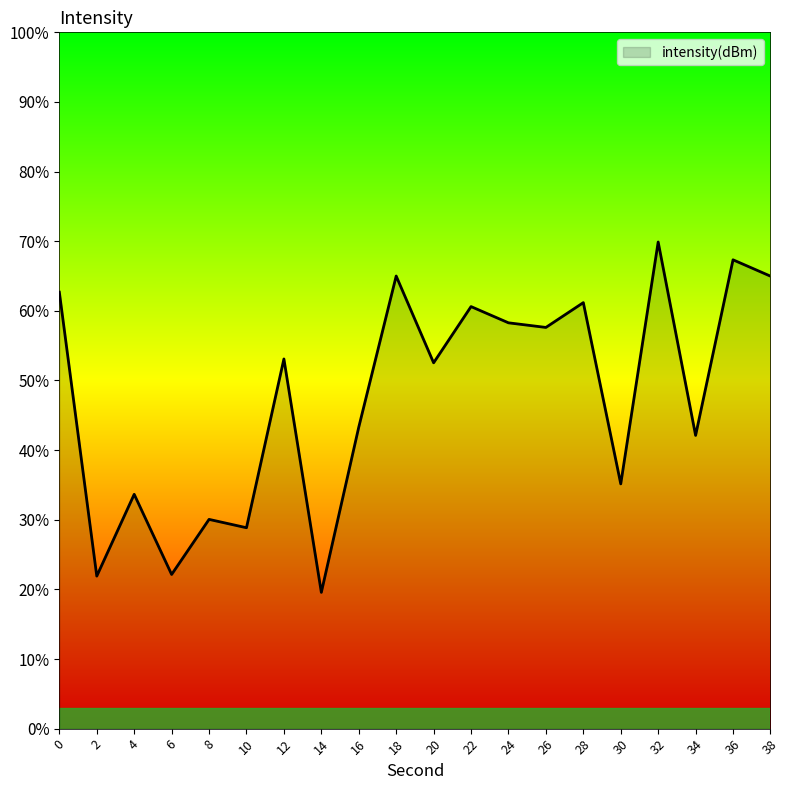

Reading left to right, transcribe all the data shown in this chart.

-126.2	-138.4	-134.9	-138.4	-136.0	-136.3	-129.1	-139.1	-132.0	-125.5	-129.2	-126.8	-127.5	-127.7	-126.6	-134.5	-124.0	-132.4	-124.8	-125.5